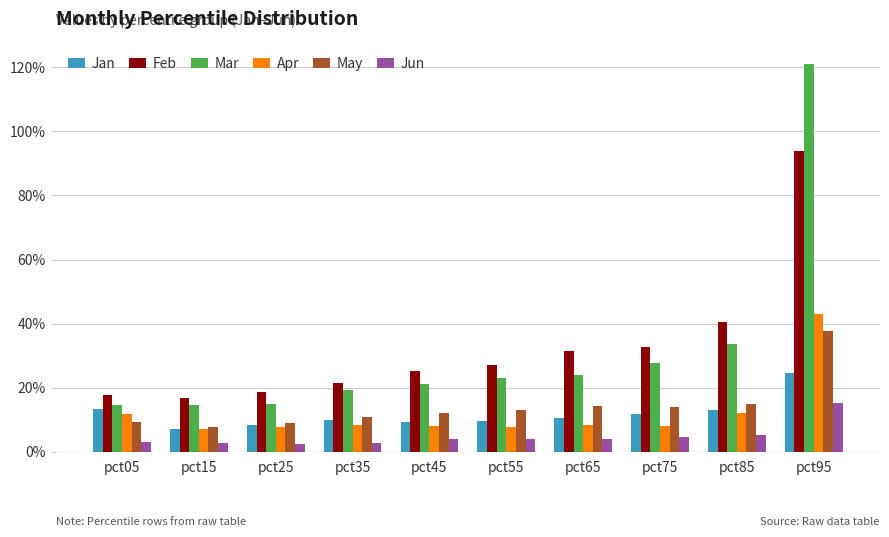

What is the difference between the maximum and minimum values in the Feb series?

0.8